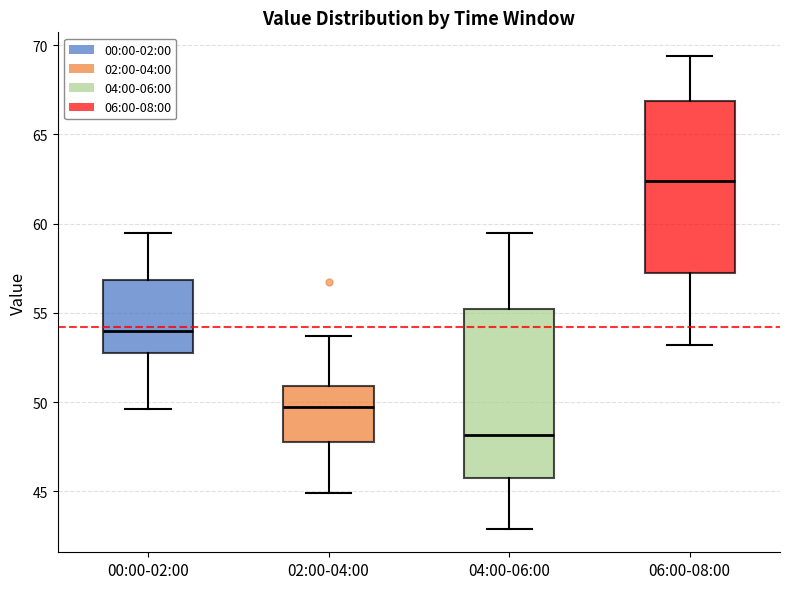

Reading left to right, transcribe this box plot: for each box, give where its median line is, the range the box spans, and where its two whiskers end, as read against the y-axis. The values are not printed on the chart, so give them approximately, as read against the axis.

00:00-02:00: median 54.0, box 53.0 to 57.0, whiskers 49.5 to 59.5
02:00-04:00: median 49.5, box 48.0 to 51.0, whiskers 45.0 to 53.5
04:00-06:00: median 48.0, box 46.0 to 55.0, whiskers 43.0 to 59.5
06:00-08:00: median 62.5, box 57.0 to 67.0, whiskers 53.0 to 69.5